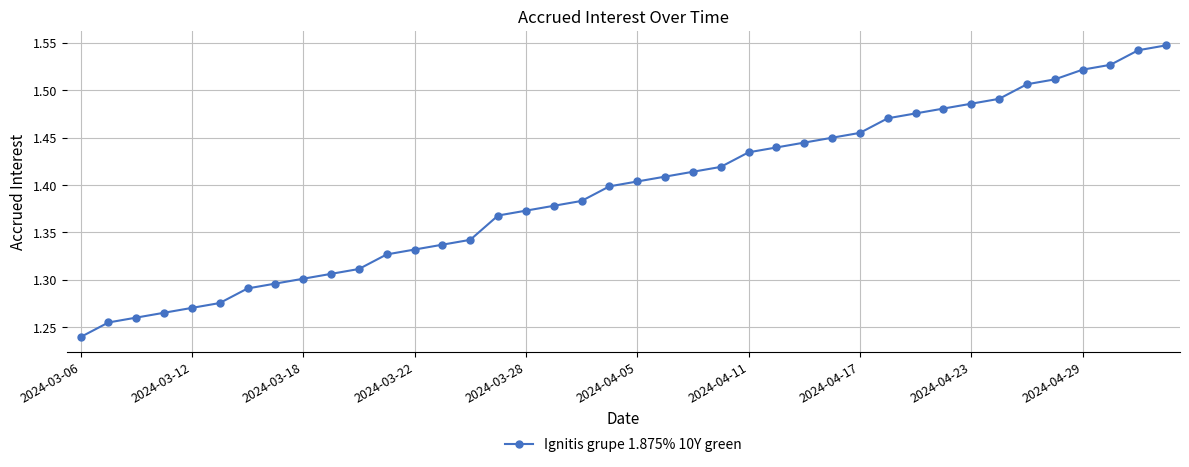

Does the chart display data point markers on the line(s)?

Yes